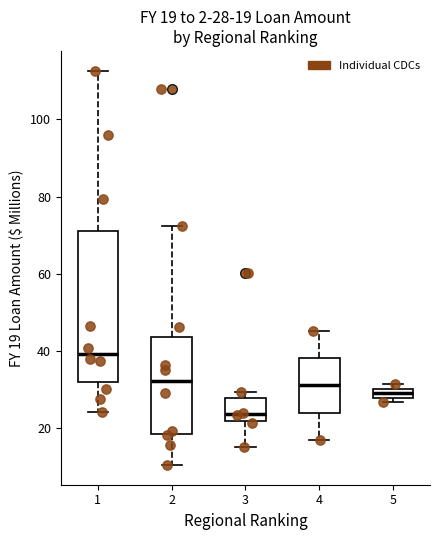

Which box has the lowest median line?

3